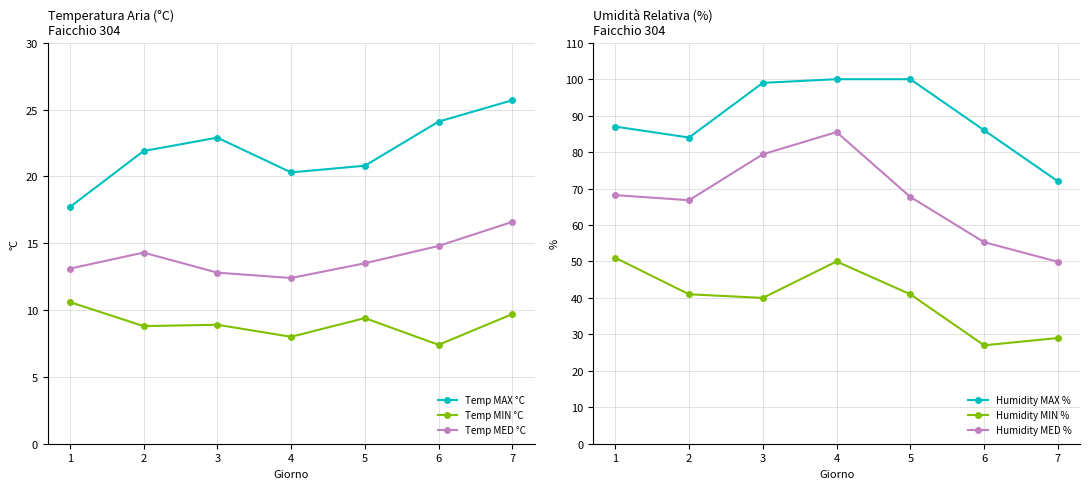

True or false: Temp MAX °C and Temp MIN °C cross at least once.

False